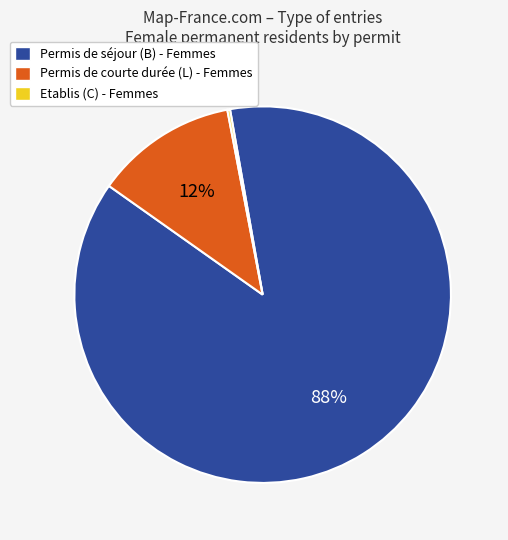

Is there any slice that represents more than half of the pie?

Yes